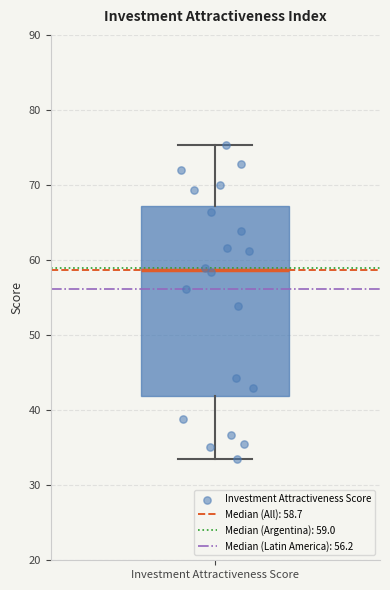

Where does the lower whisker of the box for Investment Attractiveness Score end on the y-axis? The values are not printed on the chart, so give them approximately, as read against the axis.

33